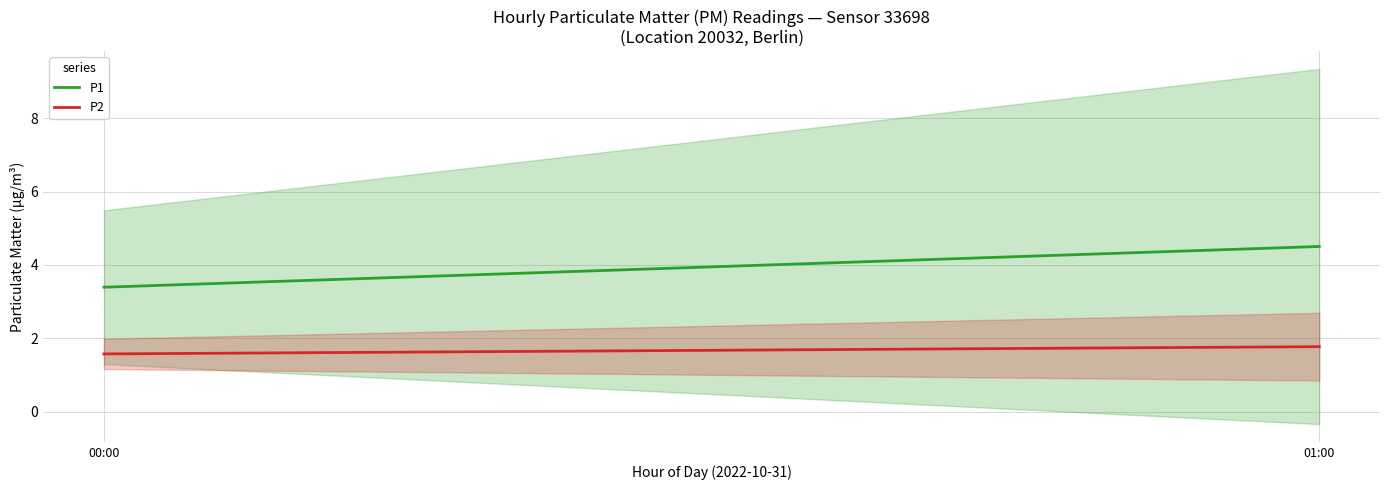

What is the label of the 2nd point from the right?

00:00